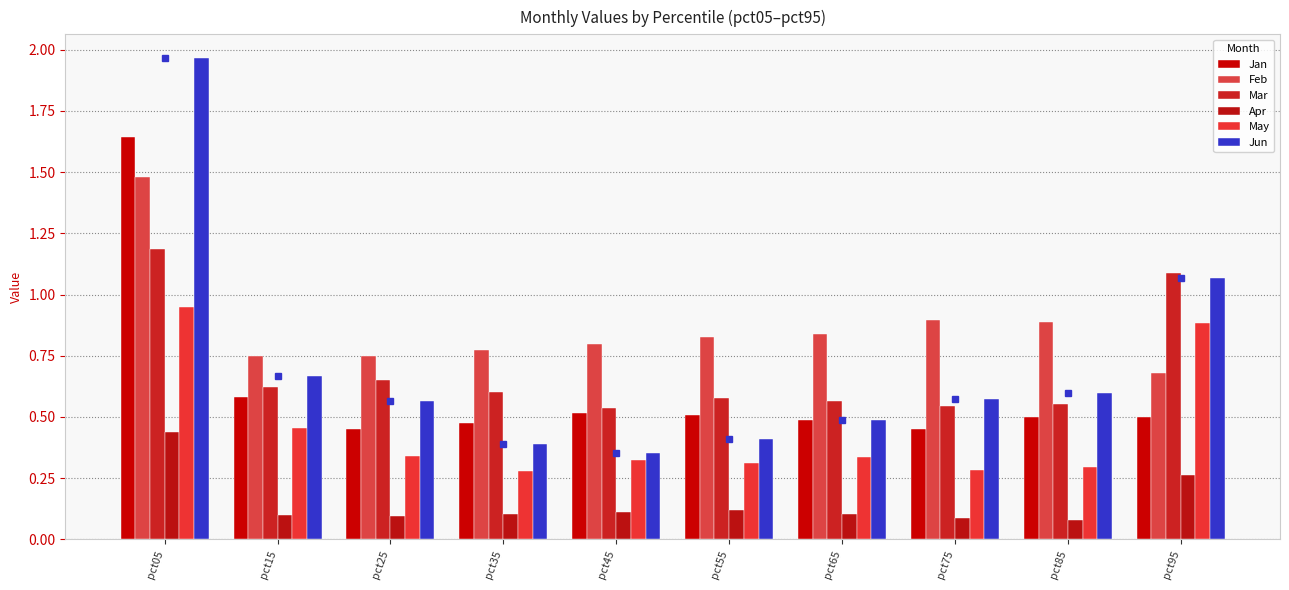

What is the sum of the Mar values at pct15 and pct65?

1.2